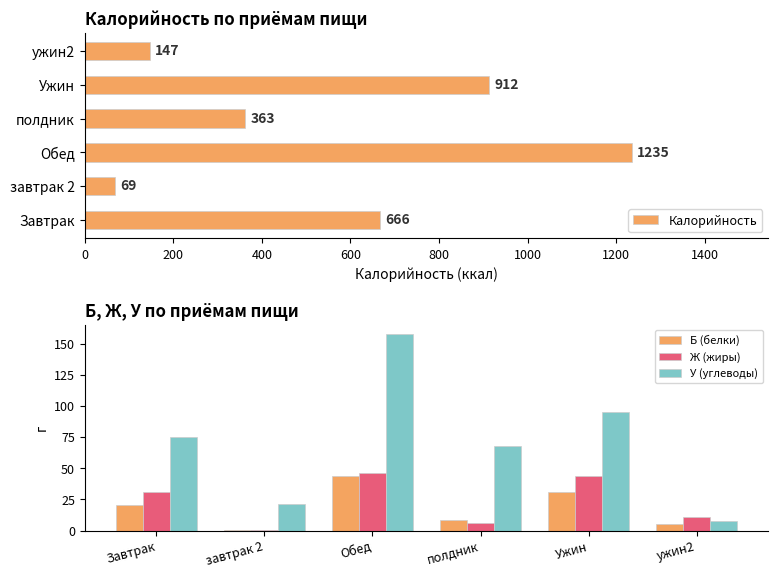

Which category has the lowest value in the Ж (жиры) series?

завтрак 2